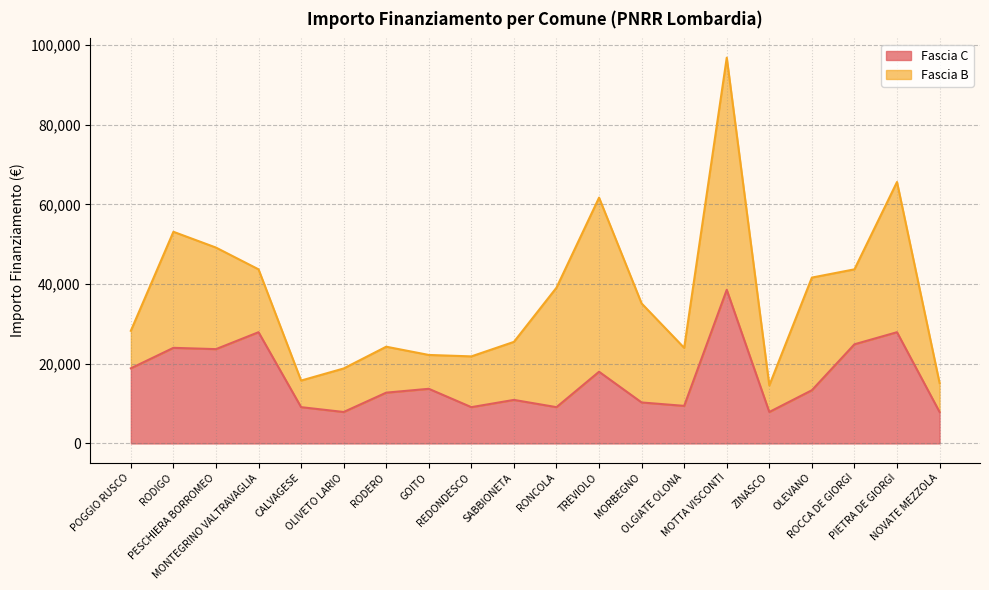

What is the average value?

16263